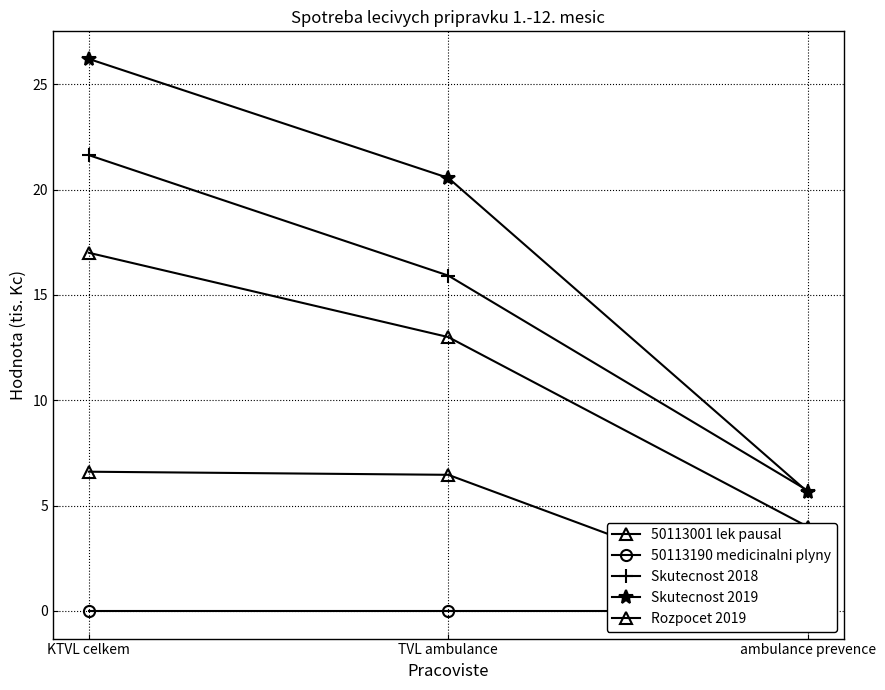

True or false: 50113190 medicinalni plyny has a value of 0.0 at KTVL celkem.

True